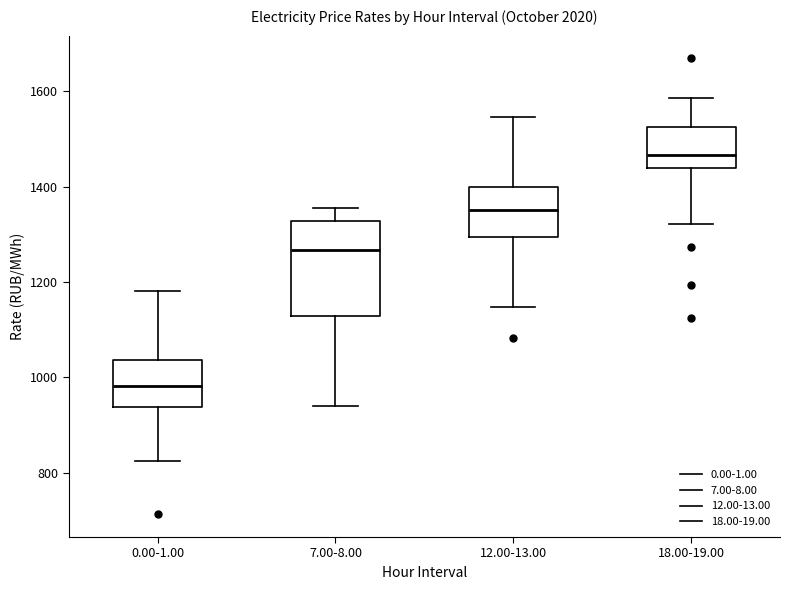

Which box has the lowest median line?

0.00-1.00